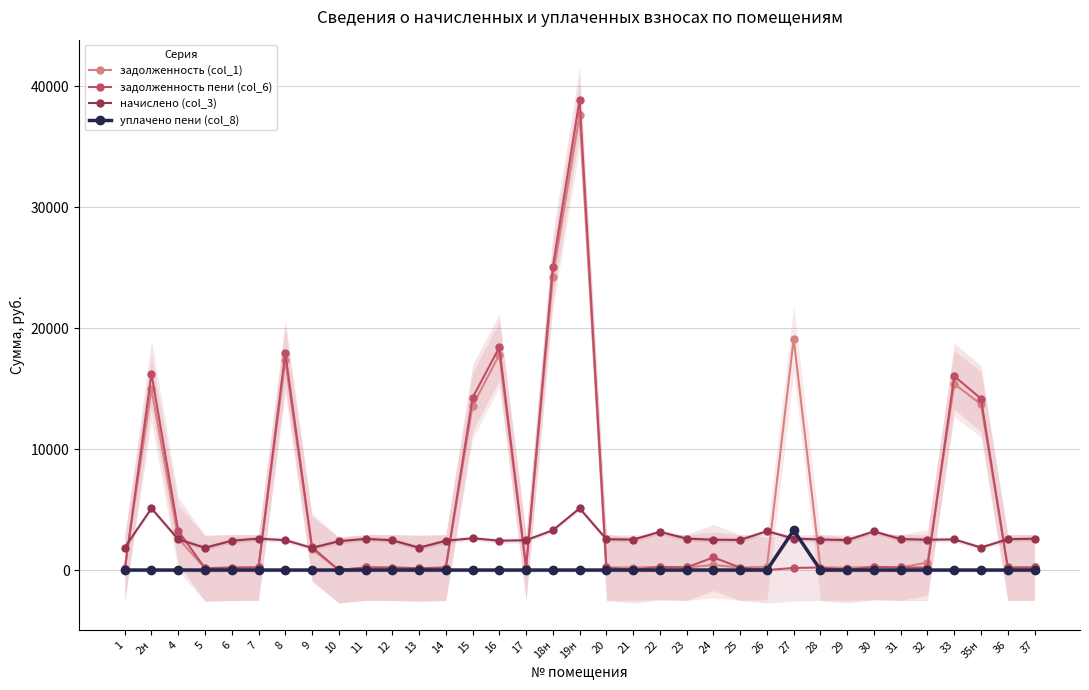

Count the number of categories in the chart.

35